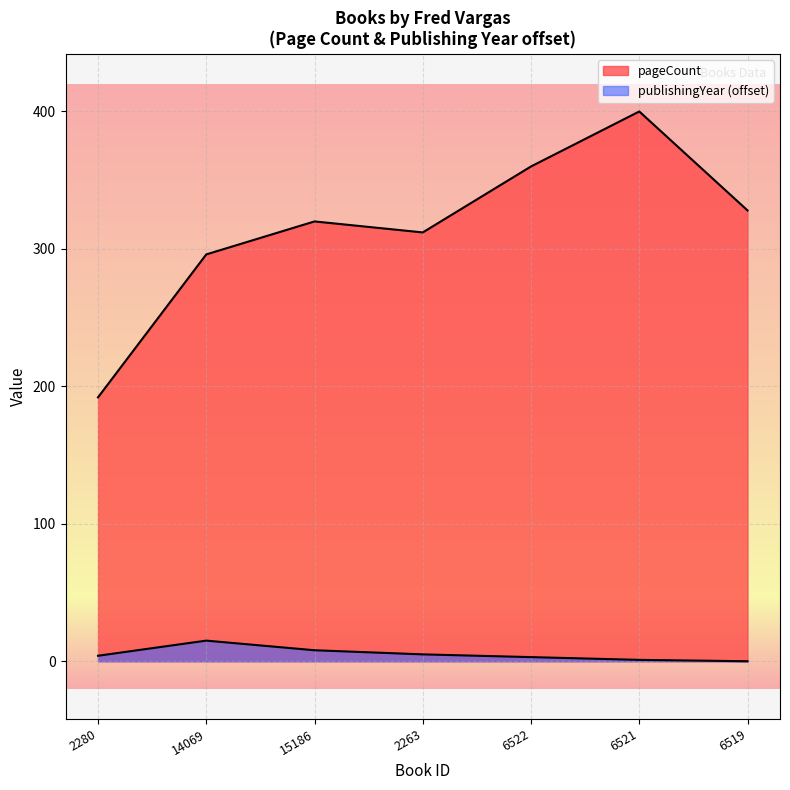

Which category has the lowest value in the publishingYear series?

6519